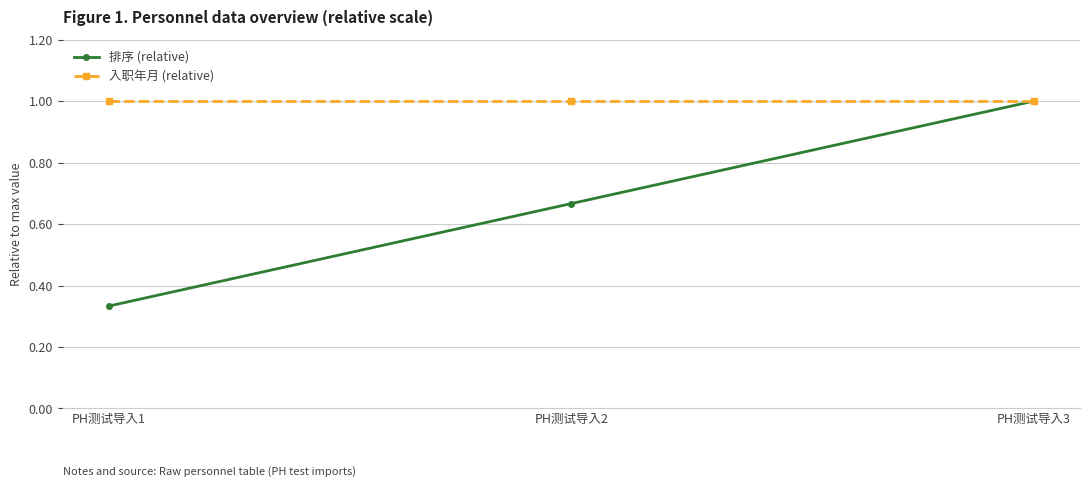

Between PH测试导入2 and PH测试导入3, which series saw the biggest shift?

排序 (relative)